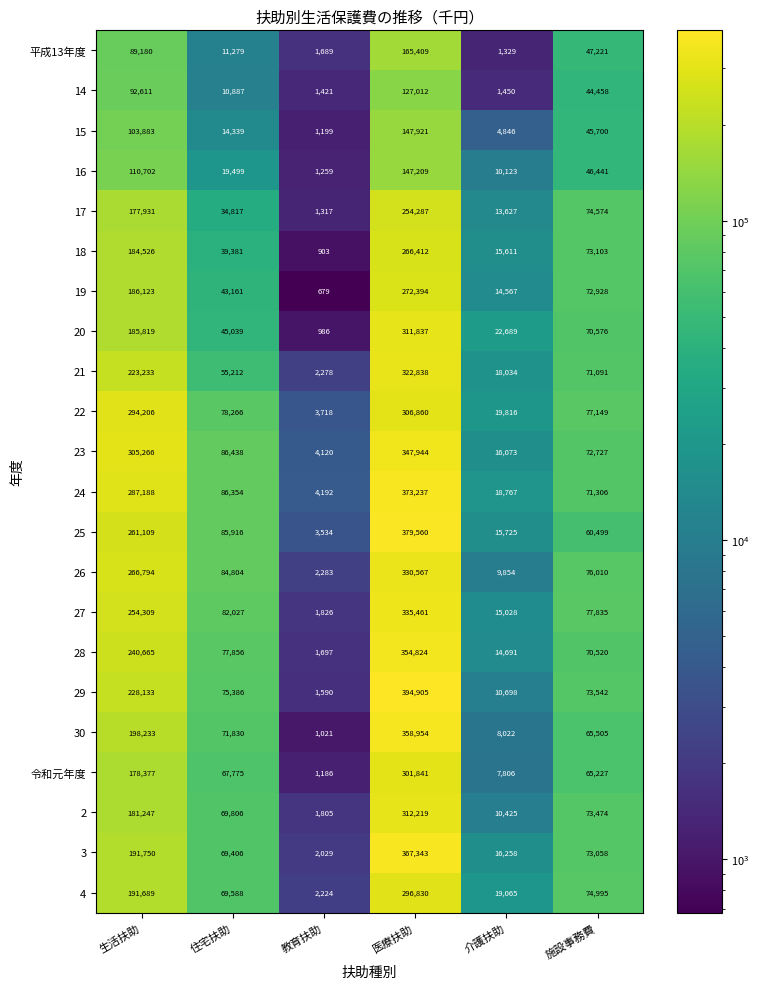

What is the maximum value for 26?

330567